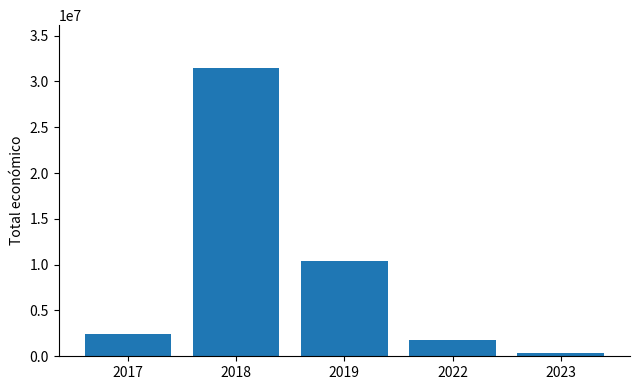

What is the sum of the values at 2018 and 2017?

33812754.0